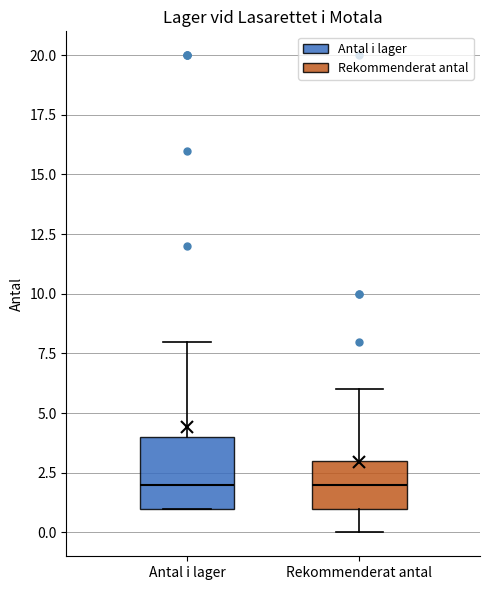

Where is the lower edge of the box for Rekommenderat antal on the y-axis? The values are not printed on the chart, so give them approximately, as read against the axis.

1